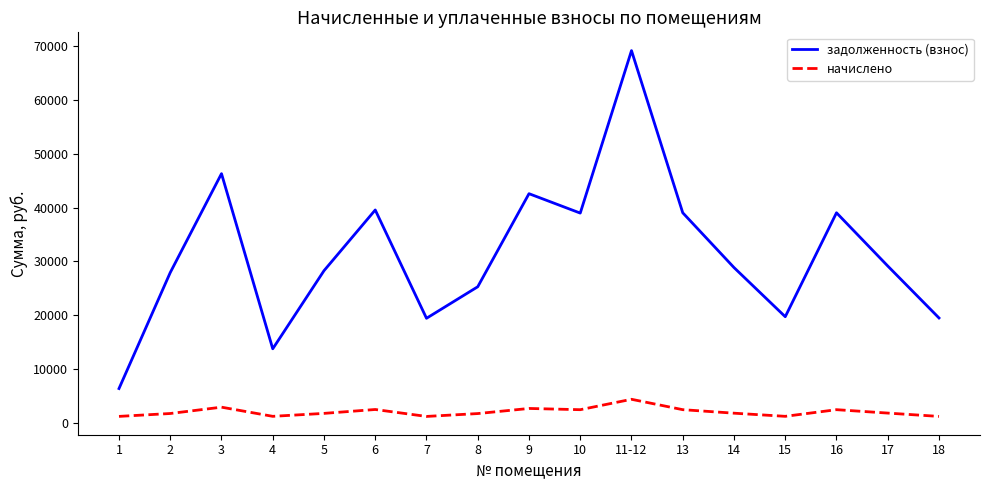

The value of задолженность (взнос) at 11-12 is 30526.7. True or false?

False